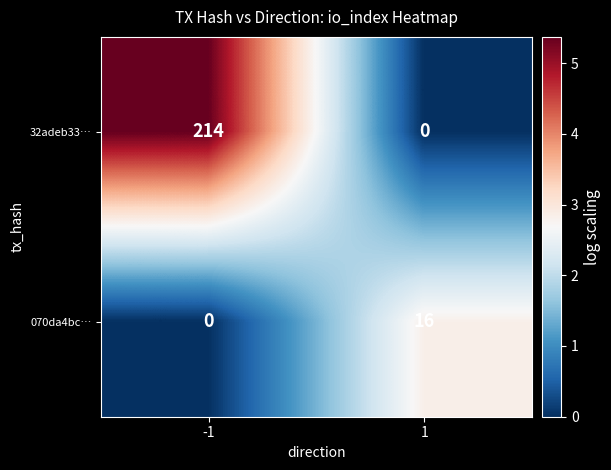

True or false: 32adeb33… has a value of 76 at 1.

False